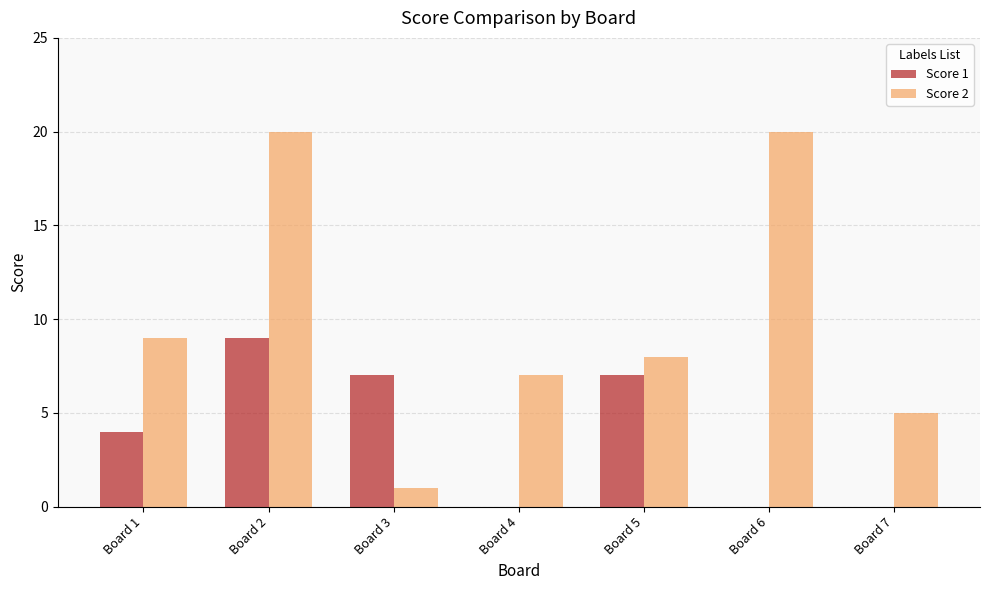

Is the value of Score 2 at Board 5 greater than the value of Score 1 at Board 4?

Yes